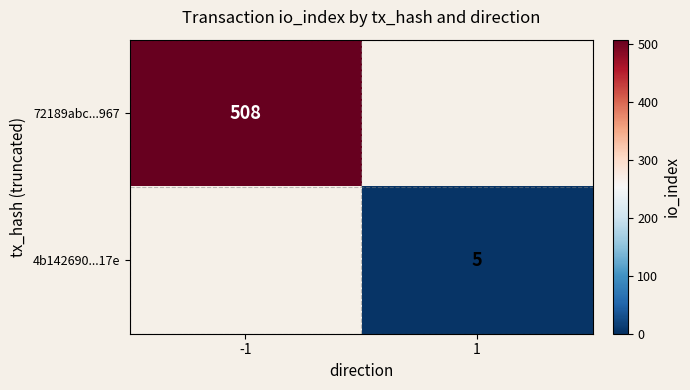

Is it true that 72189abc...967 equals 508 at -1?

True